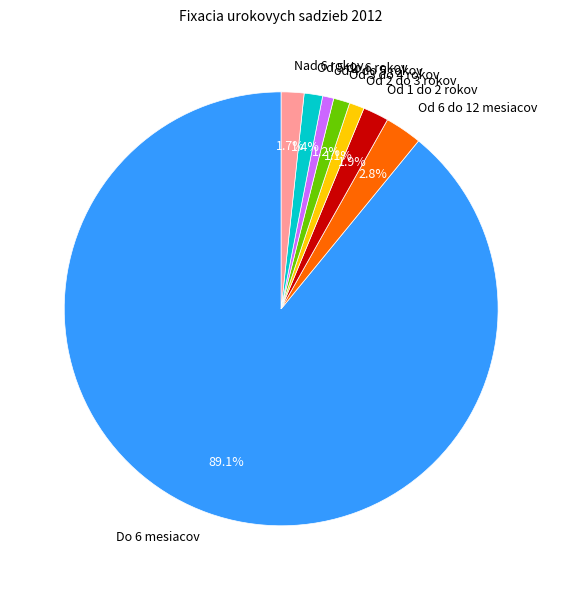

To the nearest percent, what percentage of the pie is Od 1 do 2 rokov?

2%